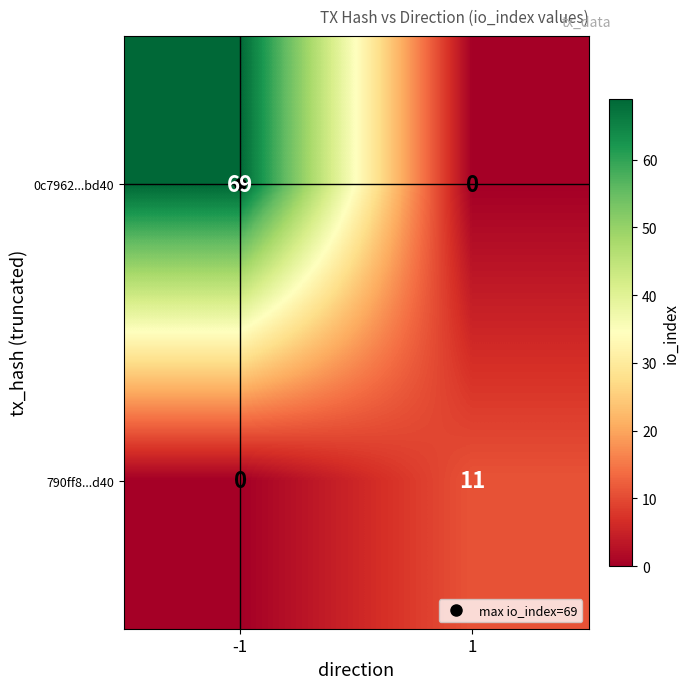

Is it true that 0c7962...bd40 equals 48 at -1?

False